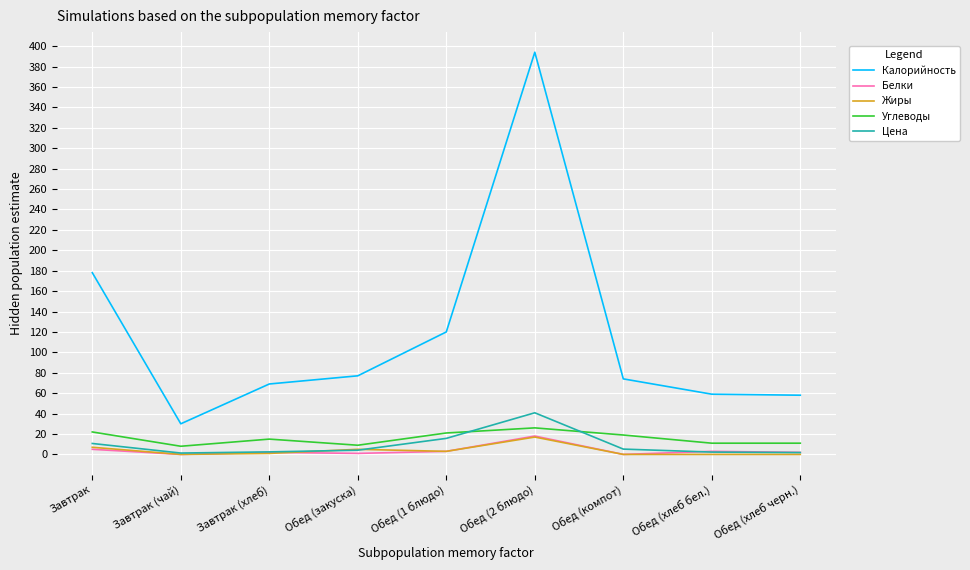

What is the total value across all series at Завтрак (чай)?

39.3